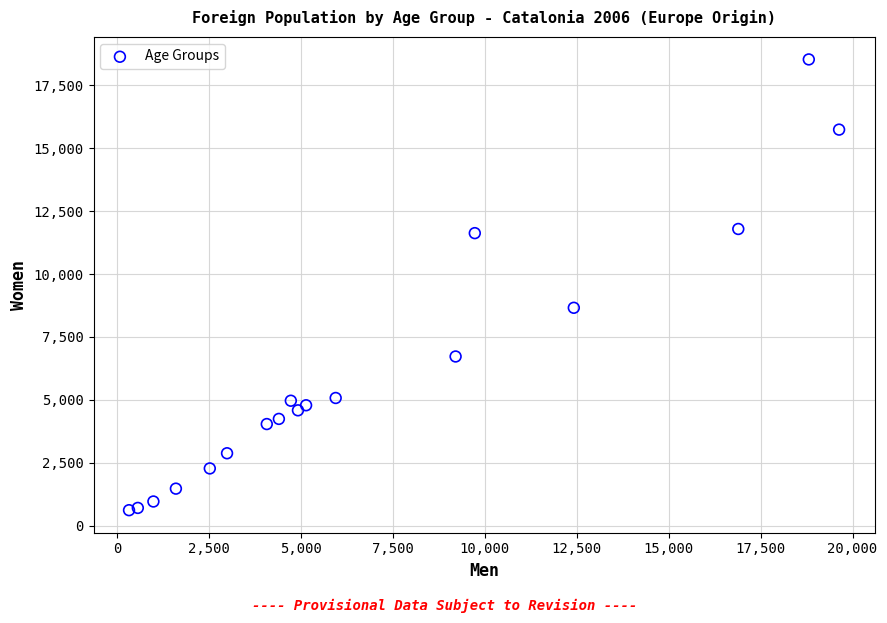

What Y value in the scatter plot is closest to 9572?

8659